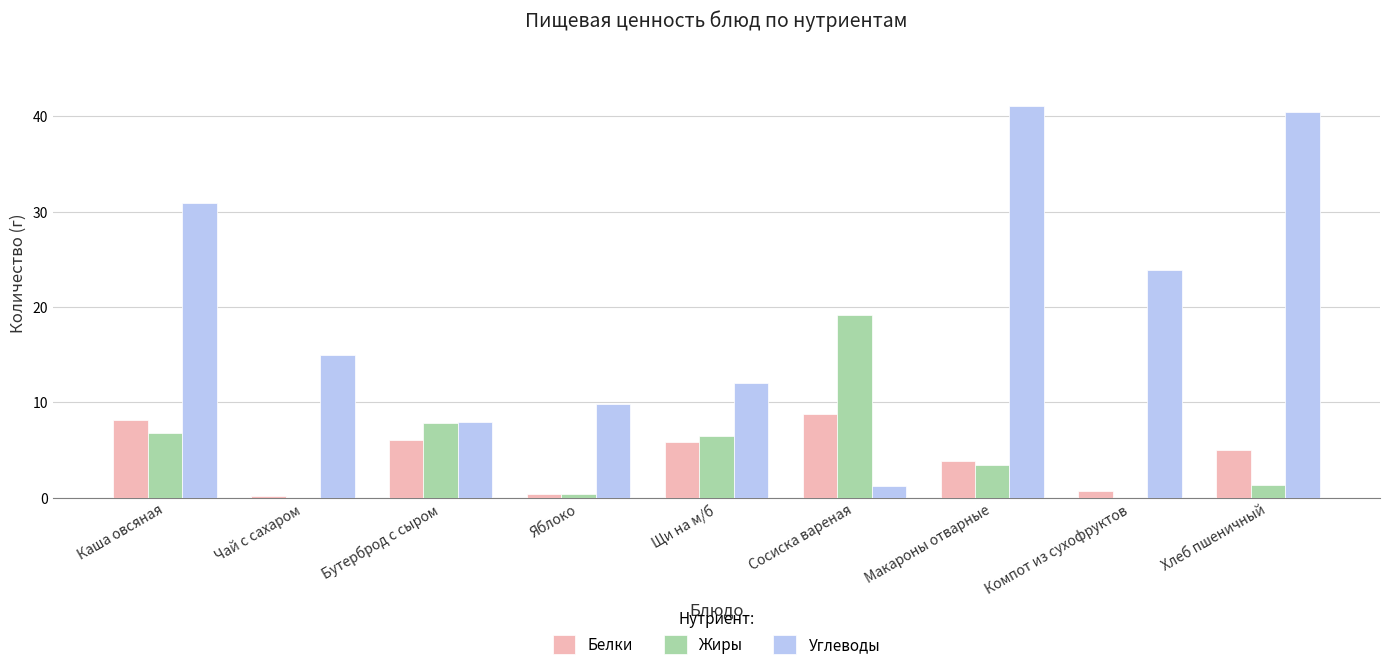

What is the highest value of the Белки series?

8.8